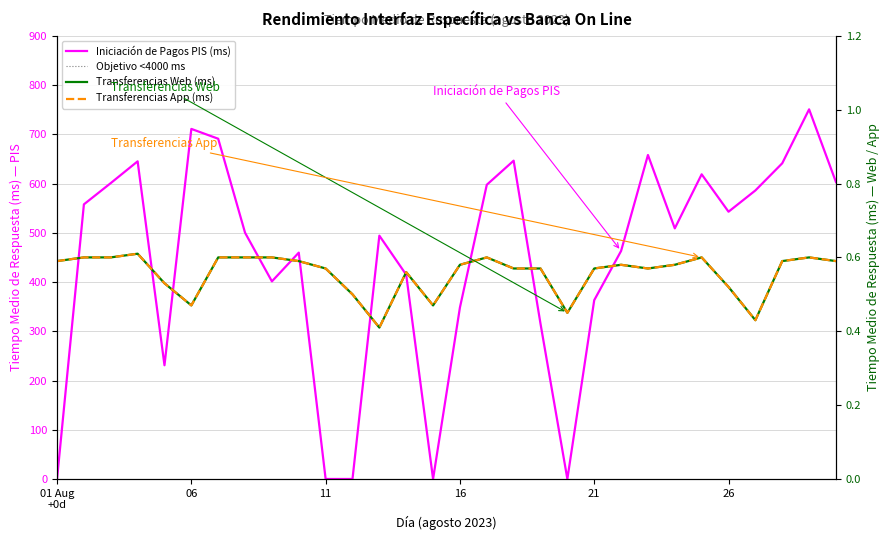

At which category is the sum across all series the highest?

2023-08-29